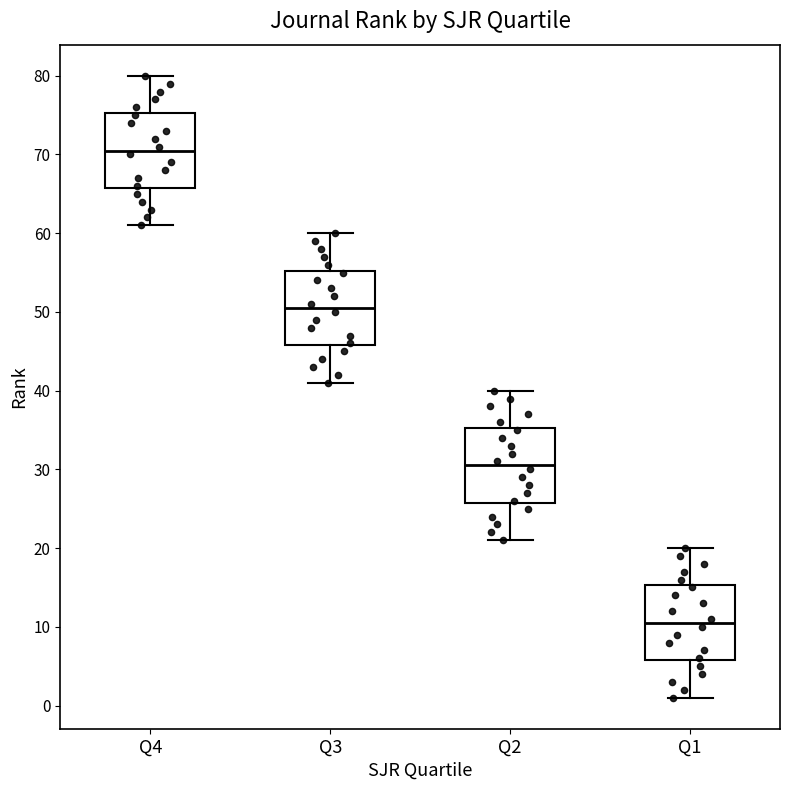

Which box has the lowest median line?

Q1